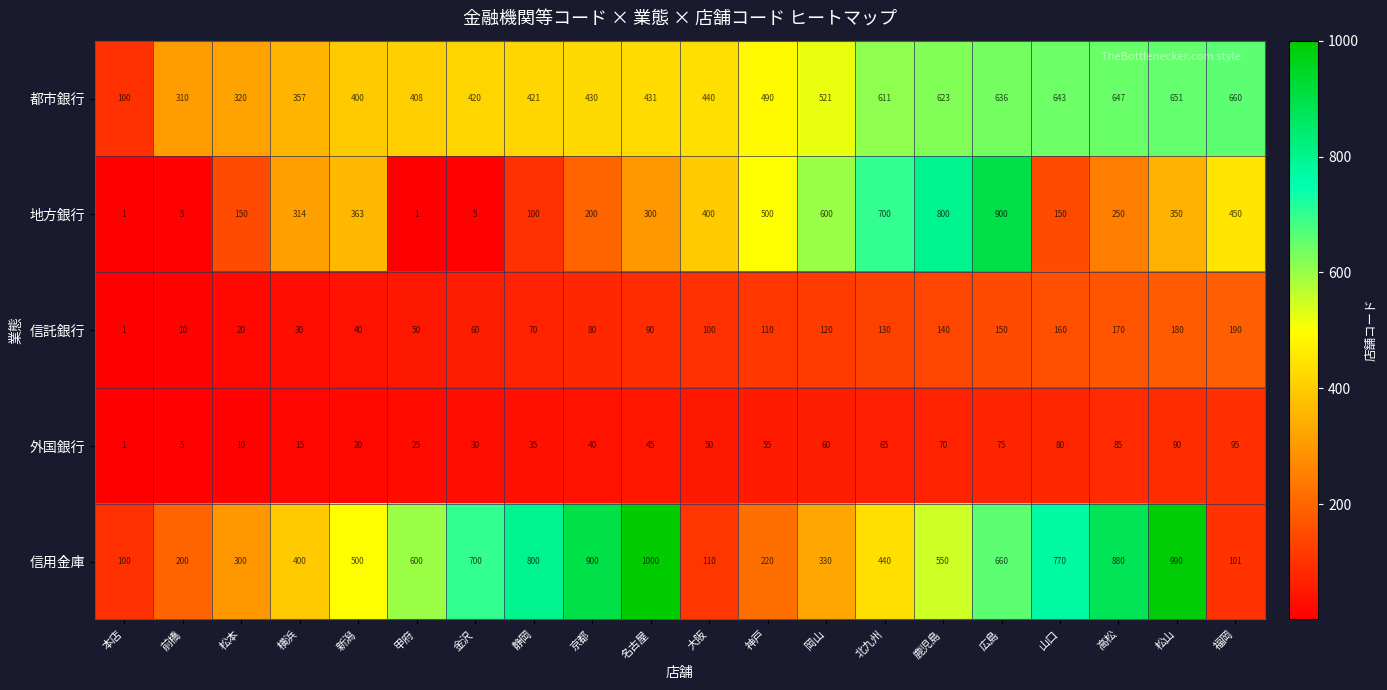

What is the difference between the maximum and minimum values in the 外国銀行 series?

94